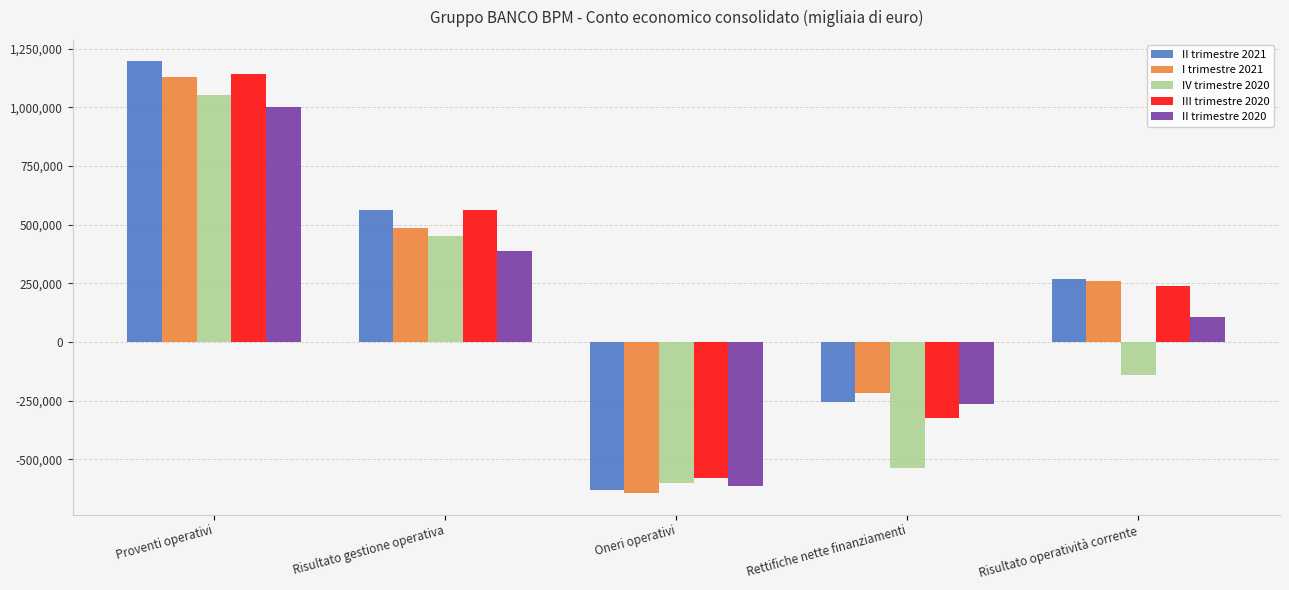

Is it true that II trimestre 2021 equals -255513 at Rettifiche nette finanziamenti?

True